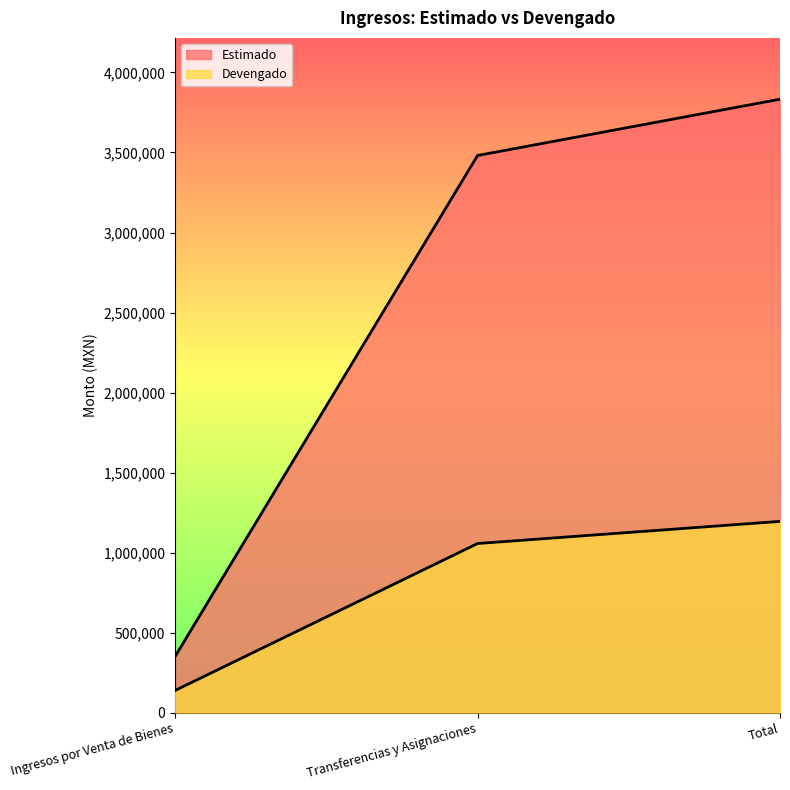

Rank the series at Total from lowest to highest value.

Devengado, Estimado